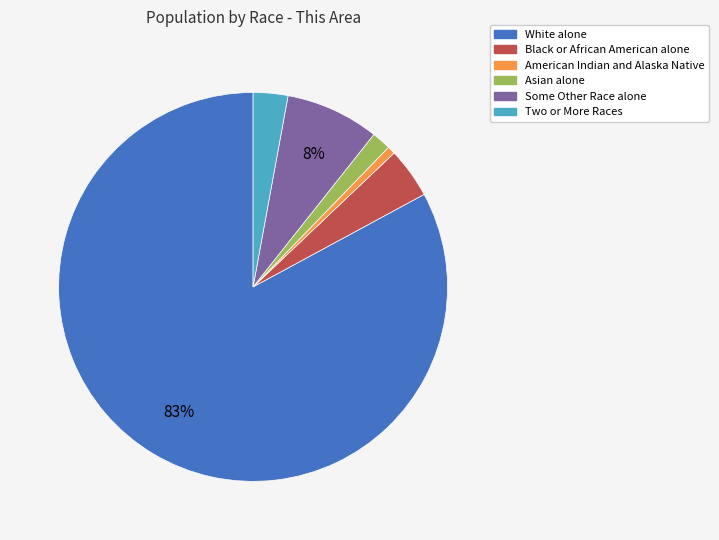

Does Two or More Races represent more than half of the total?

No